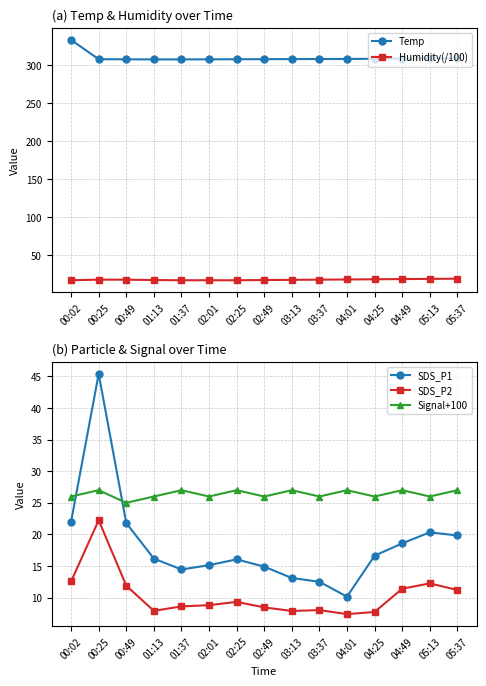

How many data points does each series have?

15